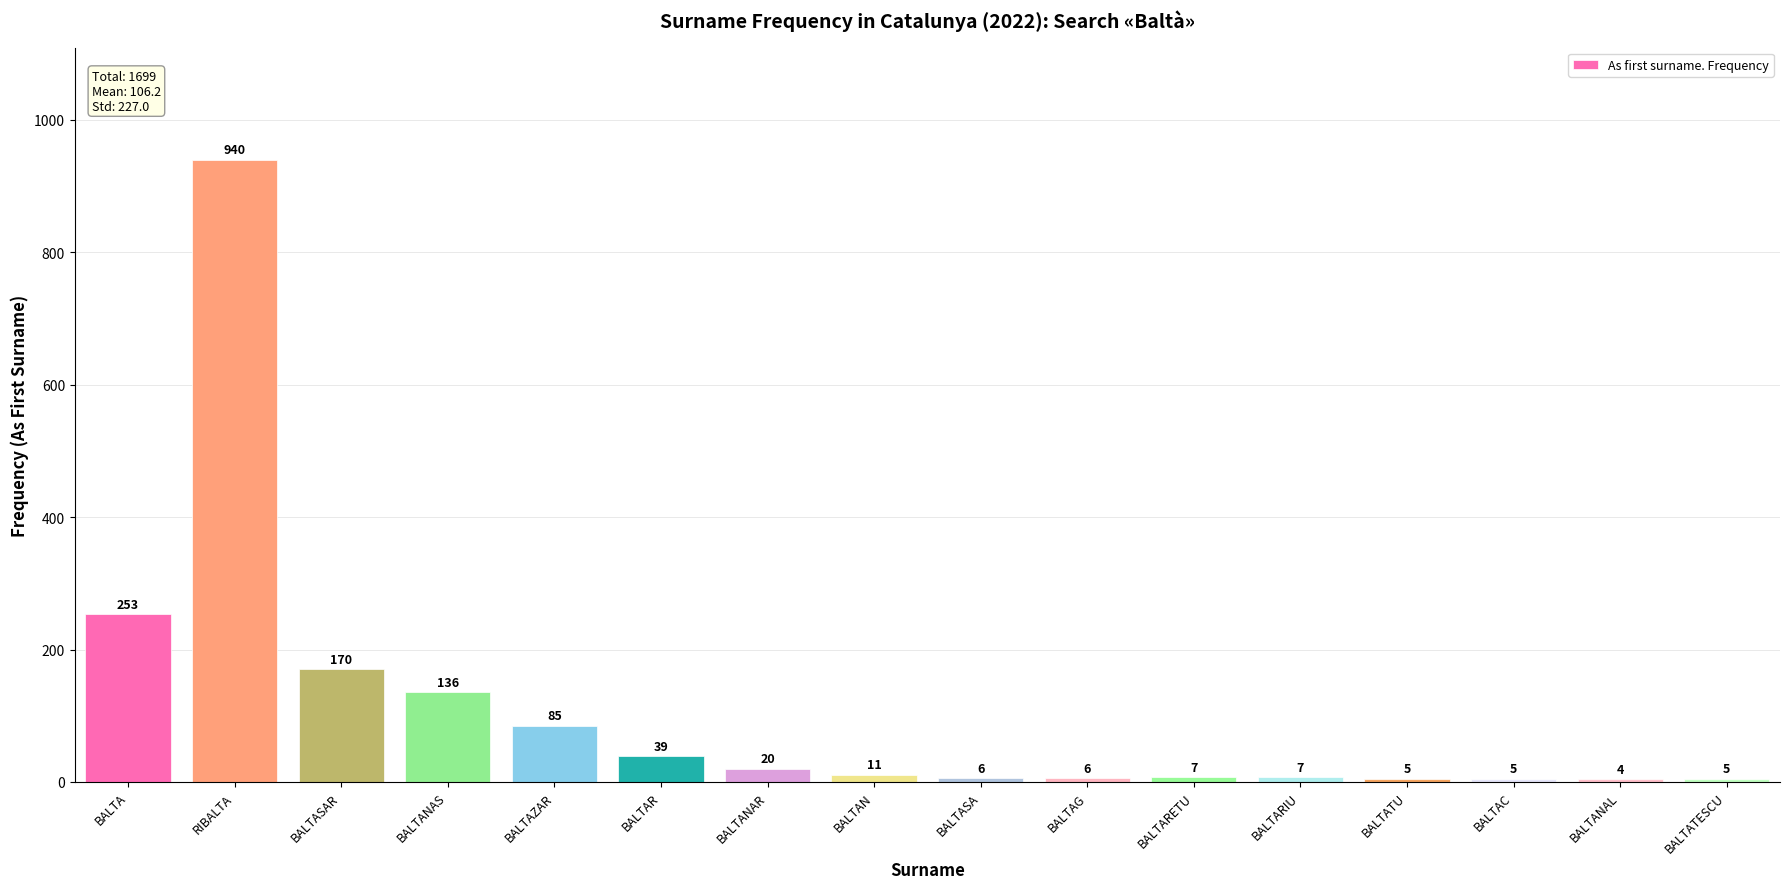

What is the value of the 12th bar from the left?

7